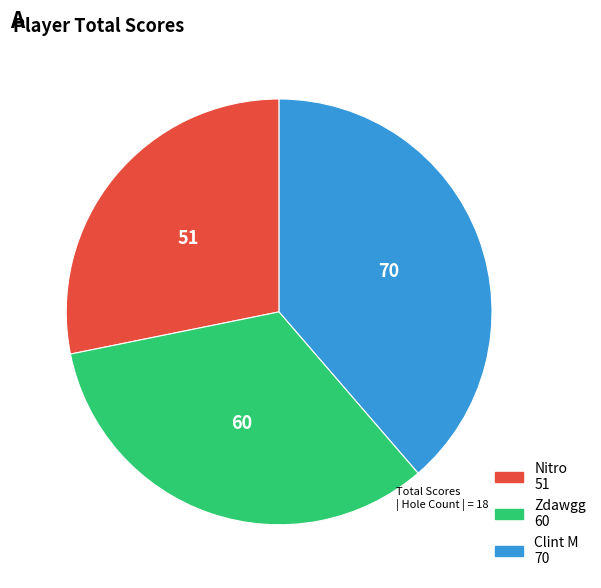

Which category has the smallest portion of the pie?

Nitro